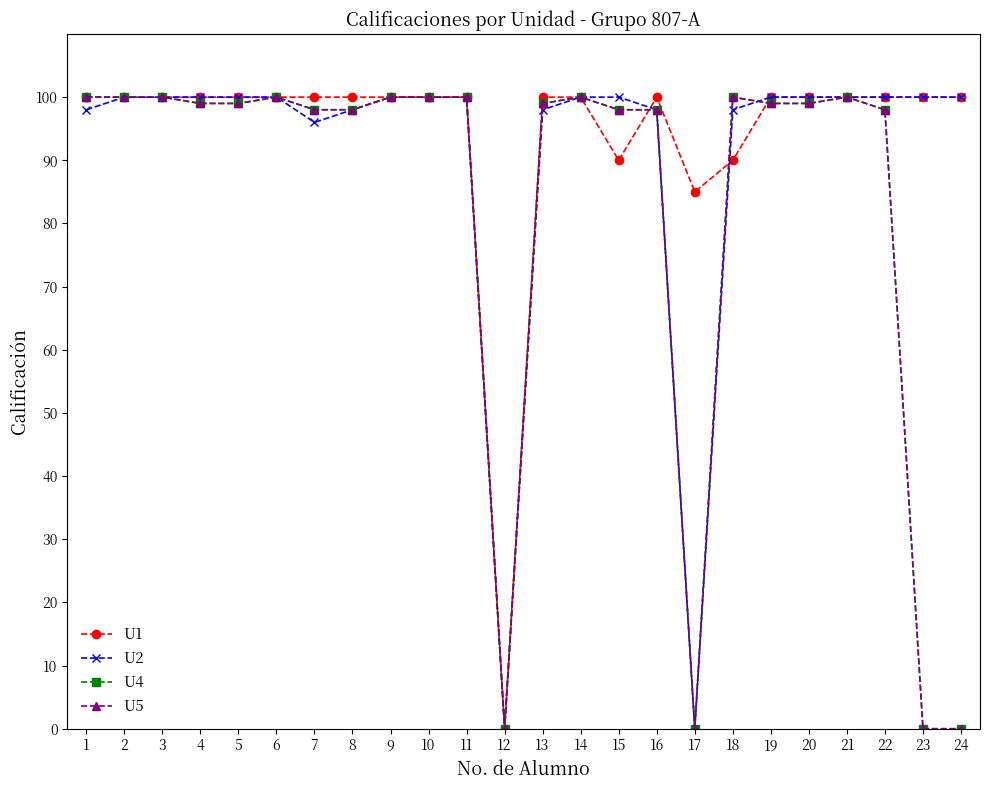

What is the value of the U2 point at the 10th from the left?

100